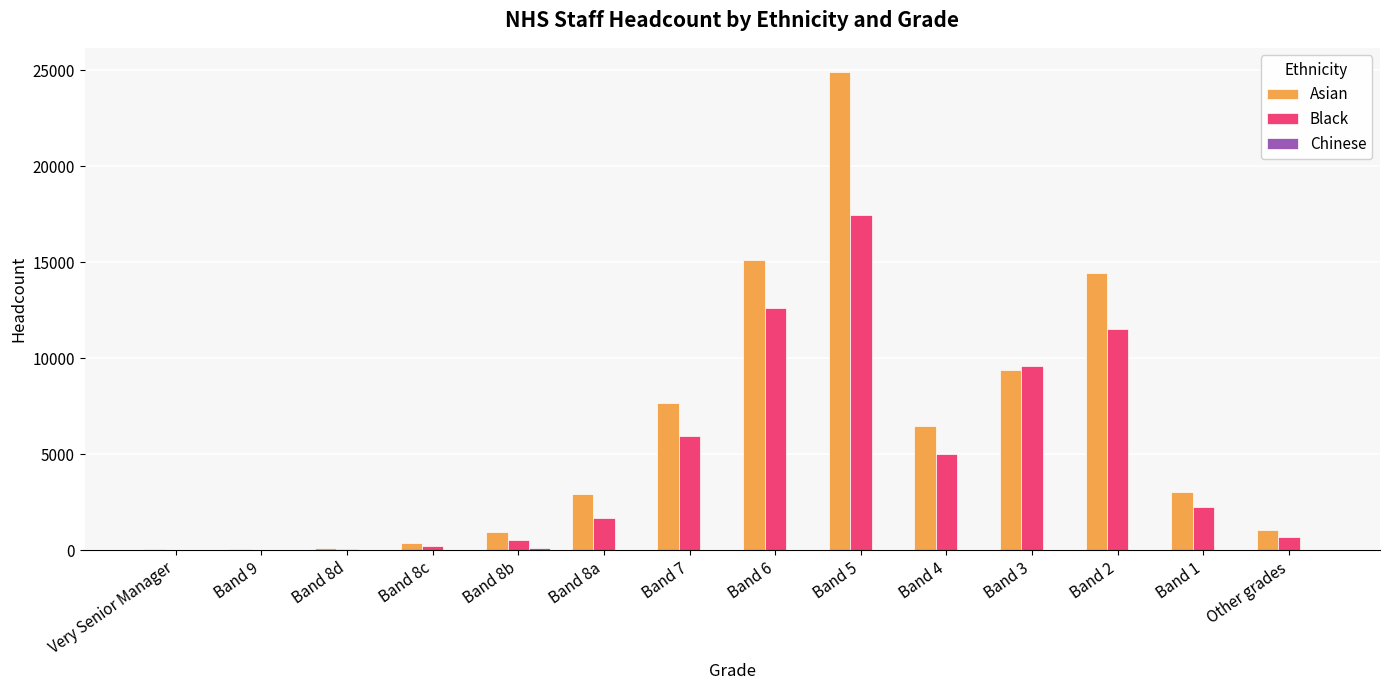

What is the maximum value shown in the chart?

24916